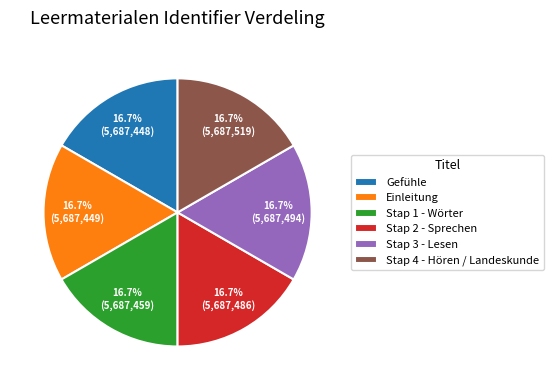

Is there a majority slice in this chart?

No